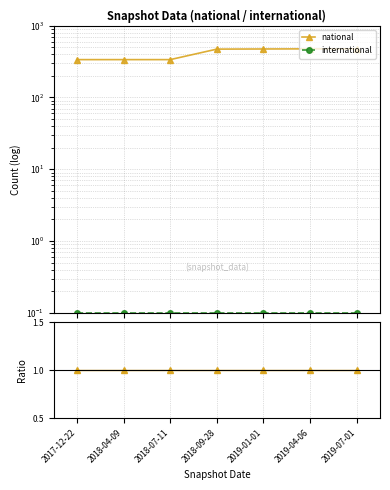

True or false: international ratio and national ratio intersect in this chart.

False